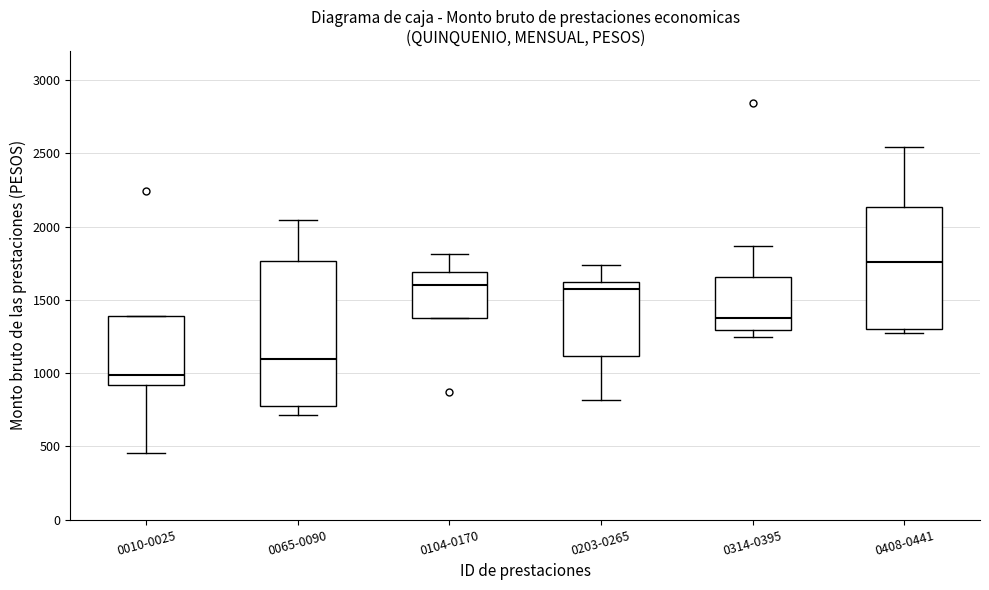

Which box has the lowest median line?

0010-0025